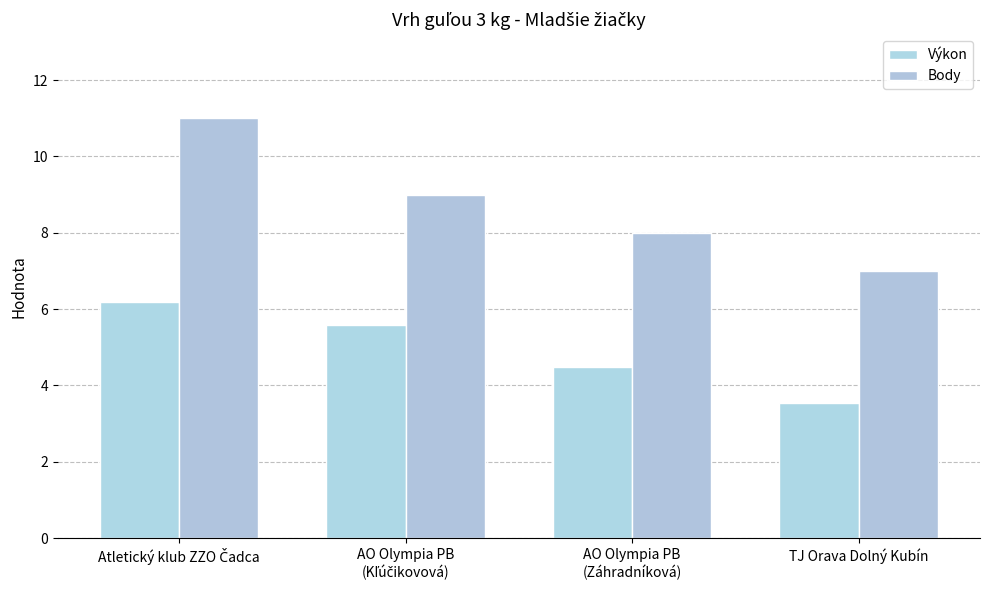

How many distinct data groups are displayed?

2